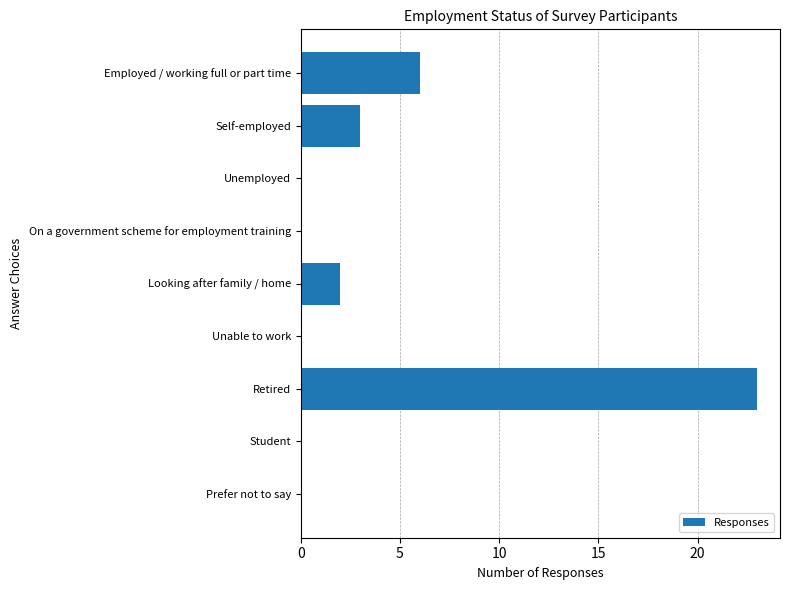

Which has a higher value, Student or Self-employed?

Self-employed